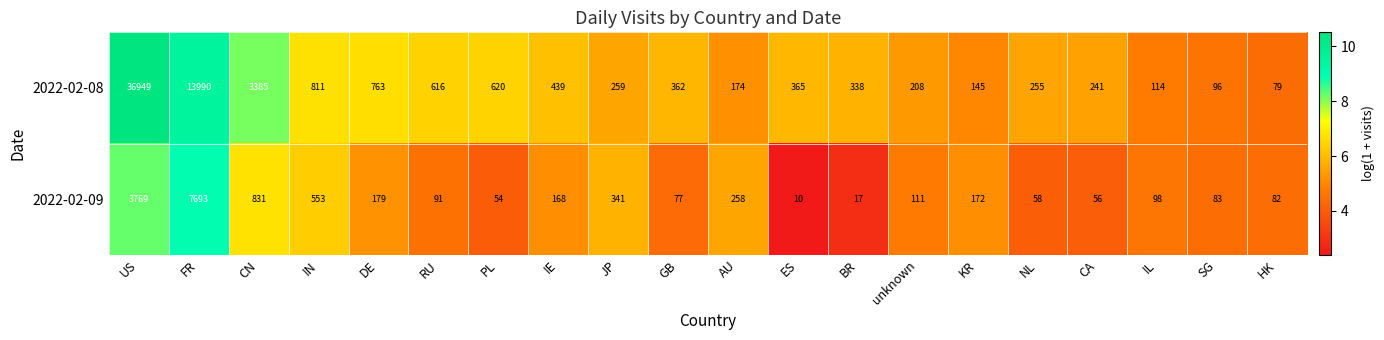

At which label does 2022-02-08 reach its minimum?

HK